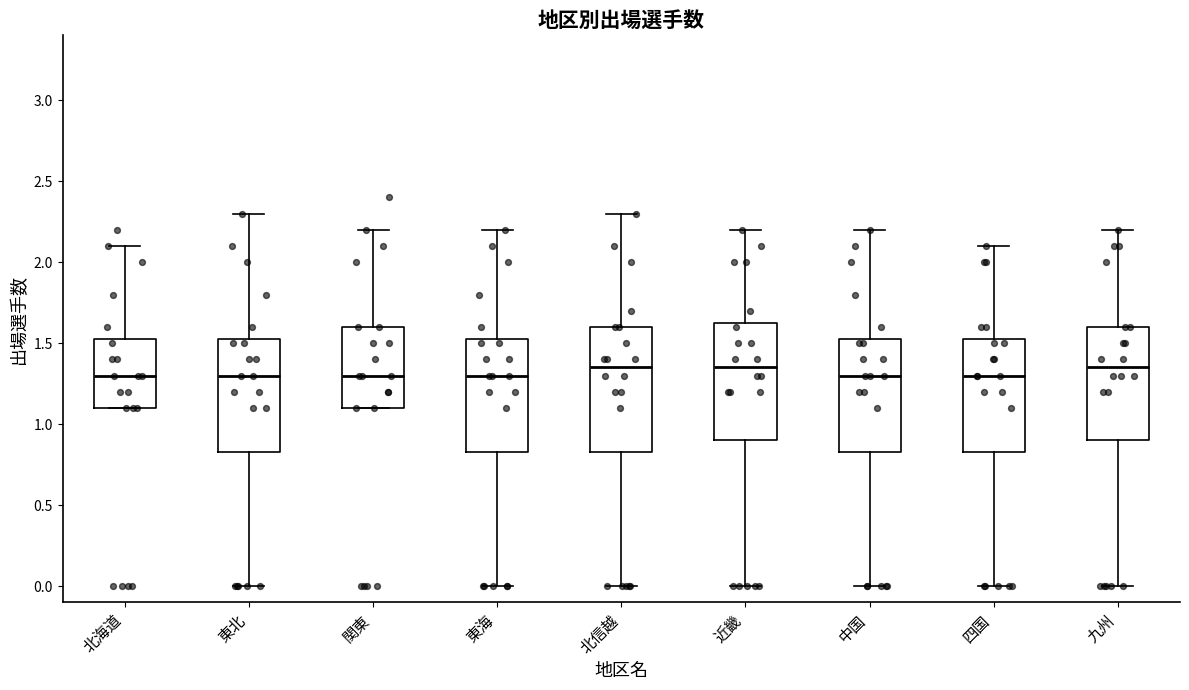

Reading left to right, read every box against the y-axis: the position of its median line, the range the box covers, and the ends of its whiskers. The values are not printed on the chart, so give them approximately, as read against the axis.

北海道: median 1.30, box 1.10 to 1.55, whiskers 1.10 to 2.10
東北: median 1.30, box 0.85 to 1.55, whiskers 0.00 to 2.30
関東: median 1.30, box 1.10 to 1.60, whiskers 1.10 to 2.20
東海: median 1.30, box 0.85 to 1.55, whiskers 0.00 to 2.20
北信越: median 1.35, box 0.85 to 1.60, whiskers 0.00 to 2.30
近畿: median 1.35, box 0.90 to 1.65, whiskers 0.00 to 2.20
中国: median 1.30, box 0.85 to 1.55, whiskers 0.00 to 2.20
四国: median 1.30, box 0.85 to 1.55, whiskers 0.00 to 2.10
九州: median 1.35, box 0.90 to 1.60, whiskers 0.00 to 2.20